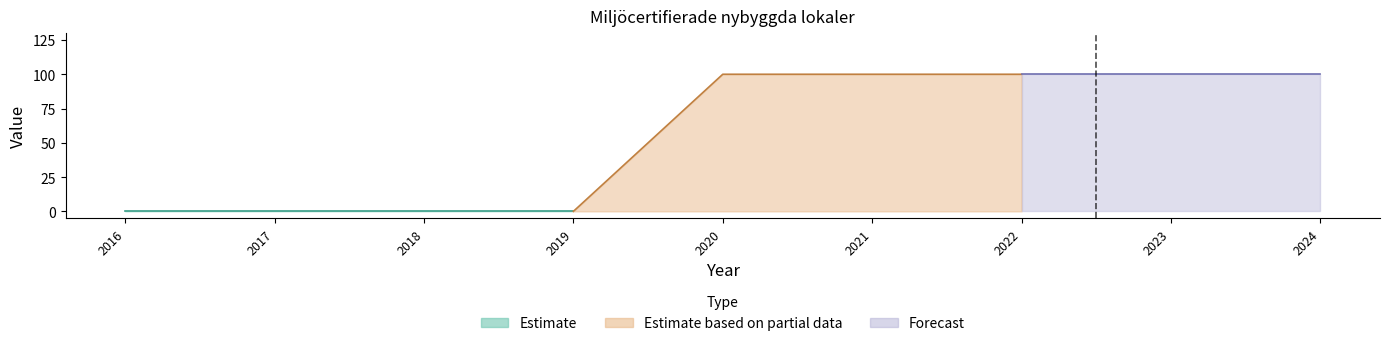

At which label is the value closest to 50?

2016